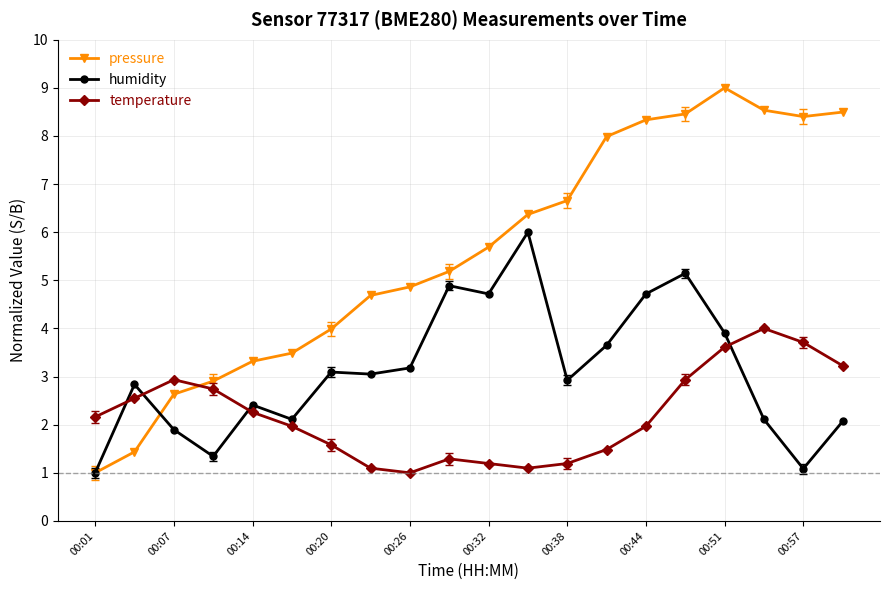

Which series has the largest range (max minus min)?

pressure